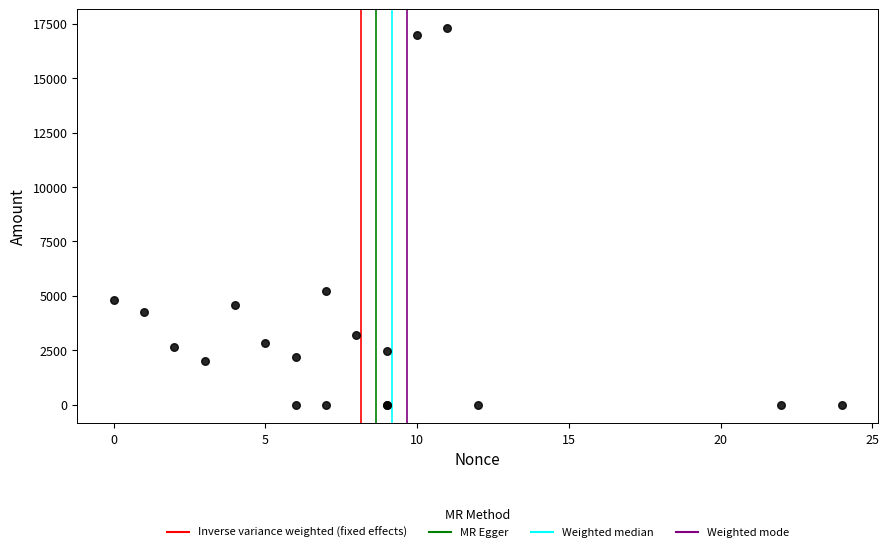

What Y value in the scatter plot is closest to 8647?

5213.5